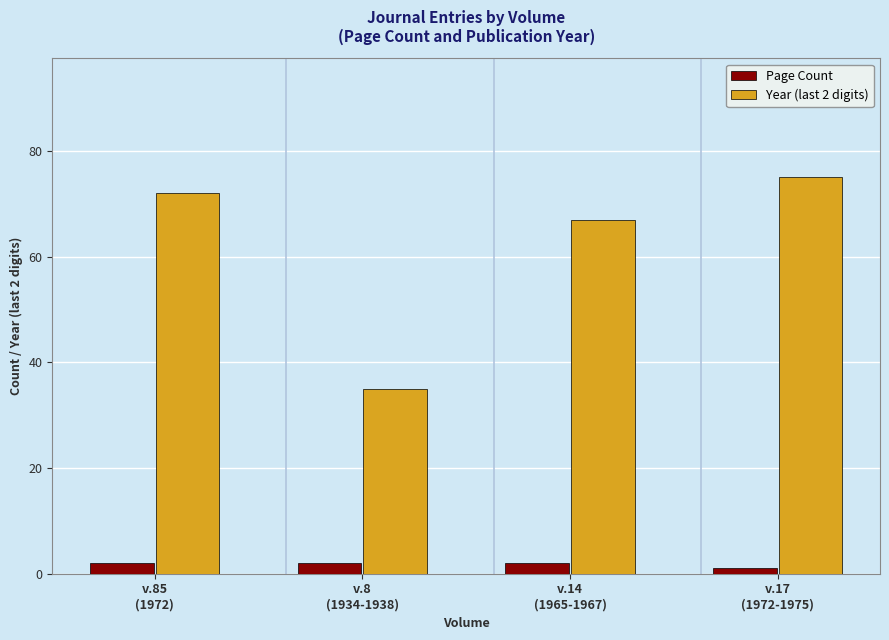

At which label is Page Count closest to 1?

v.17
(1972-1975)